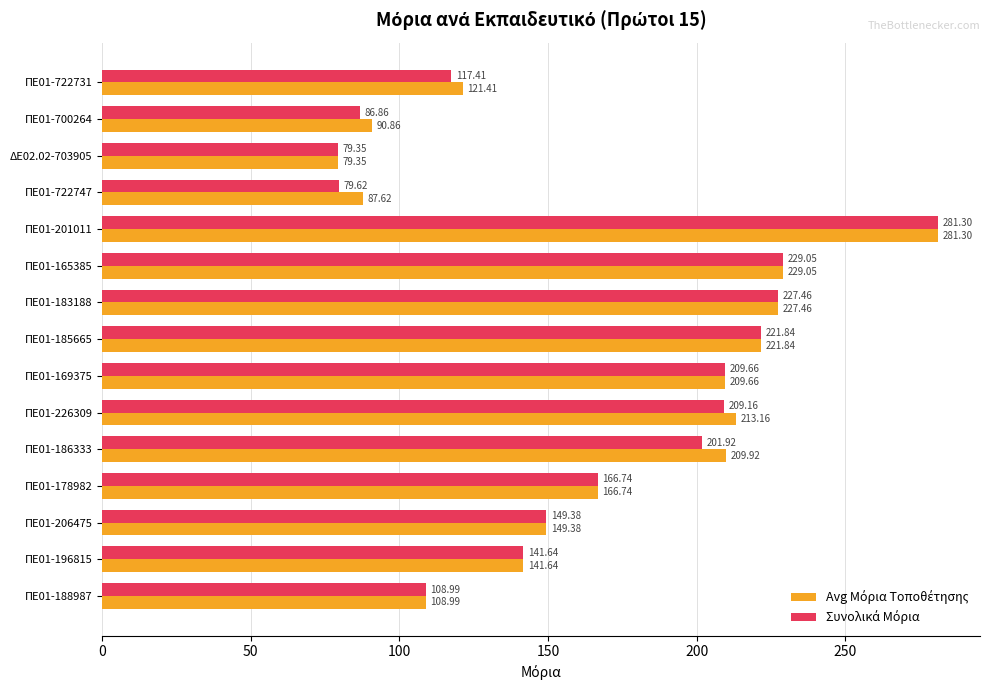

At which category is the sum across all series the highest?

ΠΕ01-201011